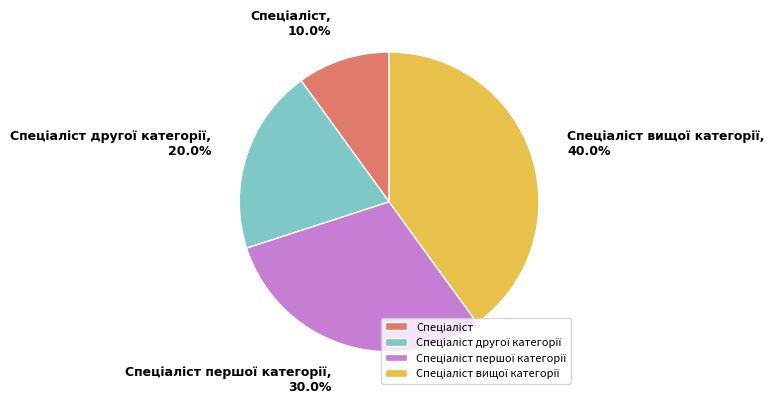

Does any single category account for the majority?

No